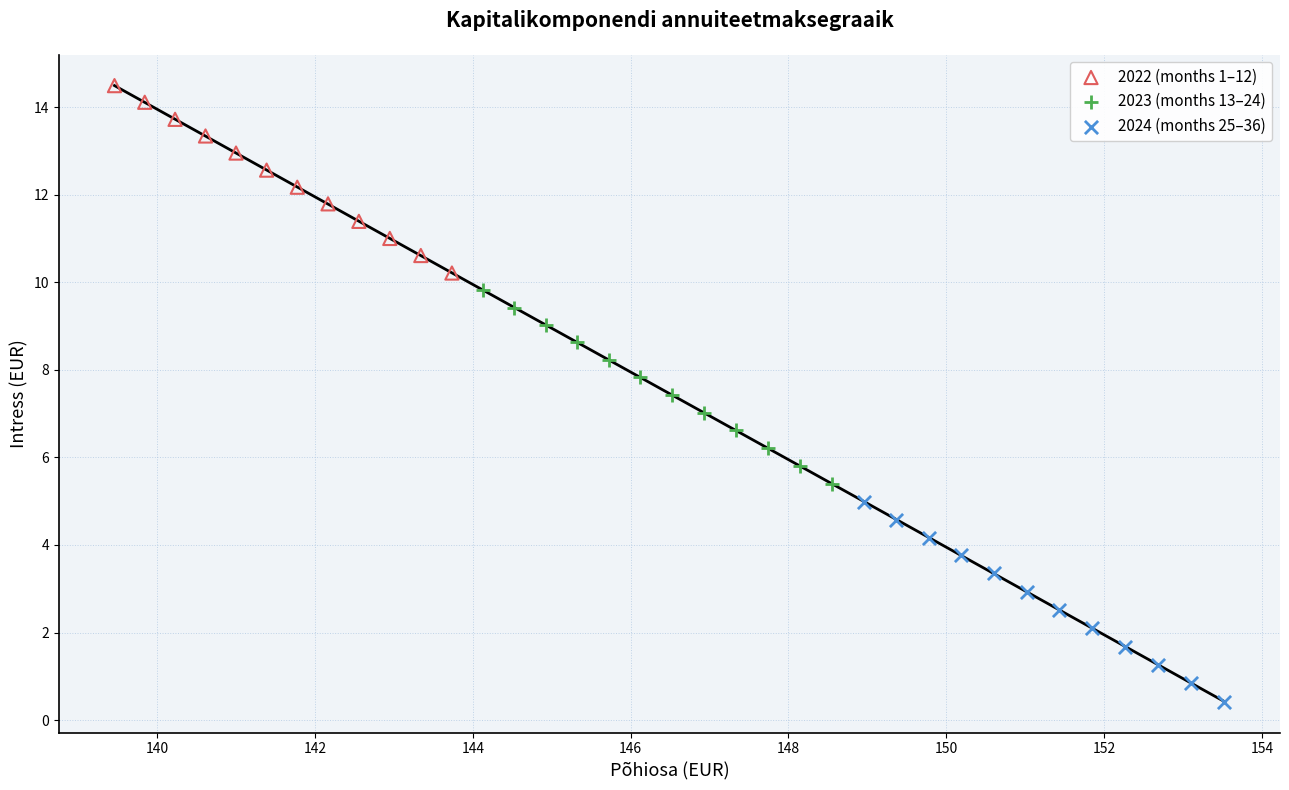

Which series reaches the minimum Y coordinate?

2024 (months 25–36)